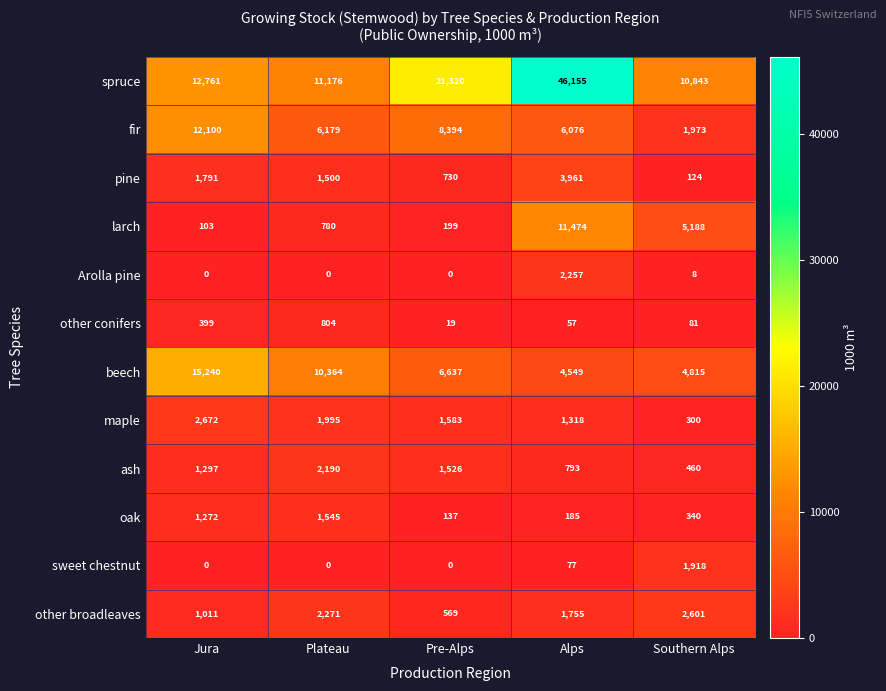

What is the difference between the fir values at Pre-Alps and Alps?

2318